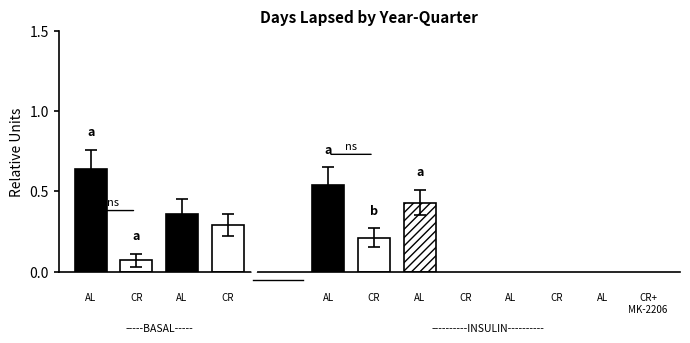

What is the value of the 4th bar from the left?

0.3